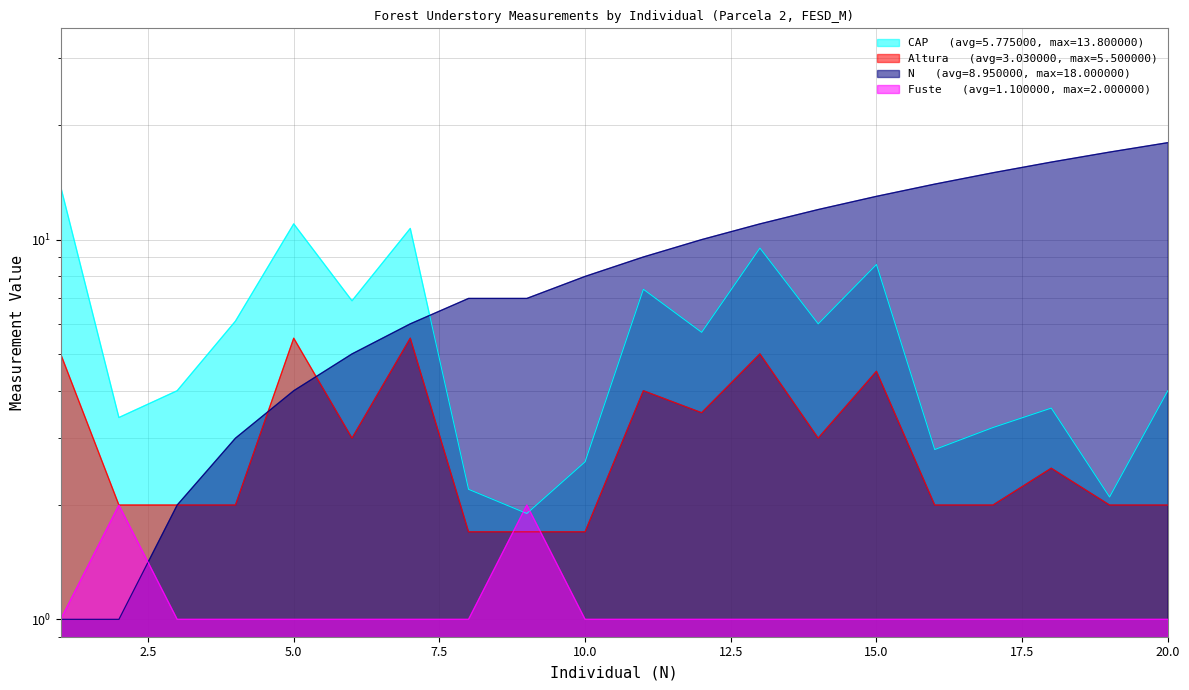

What is the difference between the highest and lowest values at 15?

12.0